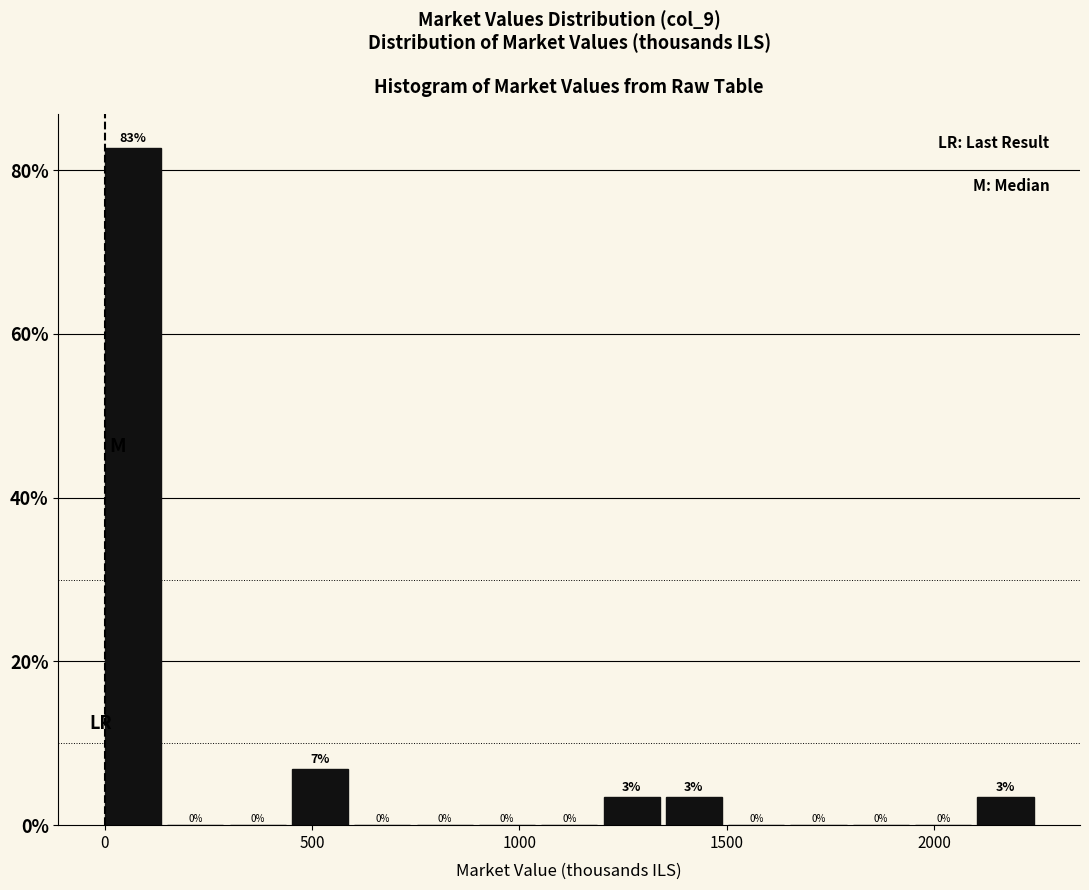

Around what value on the x-axis is the tallest bar? Give the approximate position of its centre, as read against the axis.

50